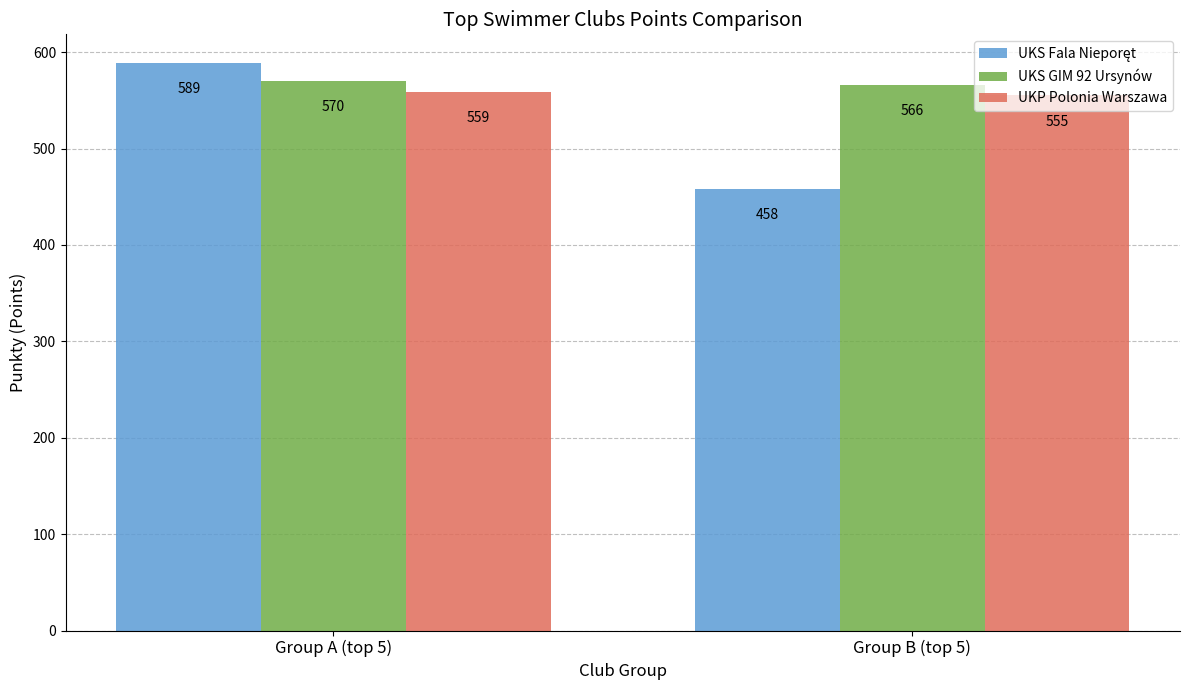

What is the highest value of the UKS GIM 92 Ursynów series?

570